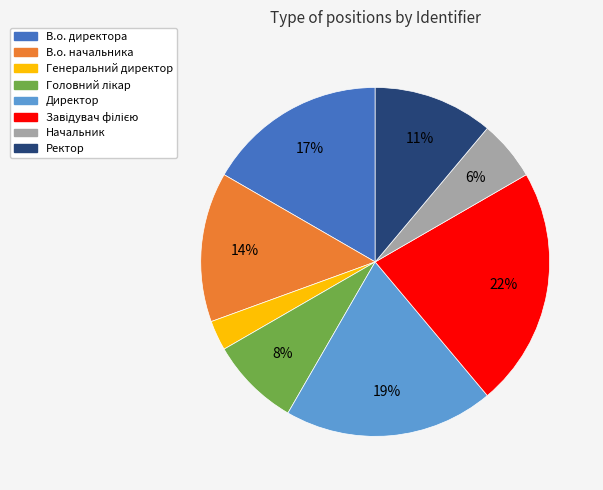

Does any single category account for the majority?

No